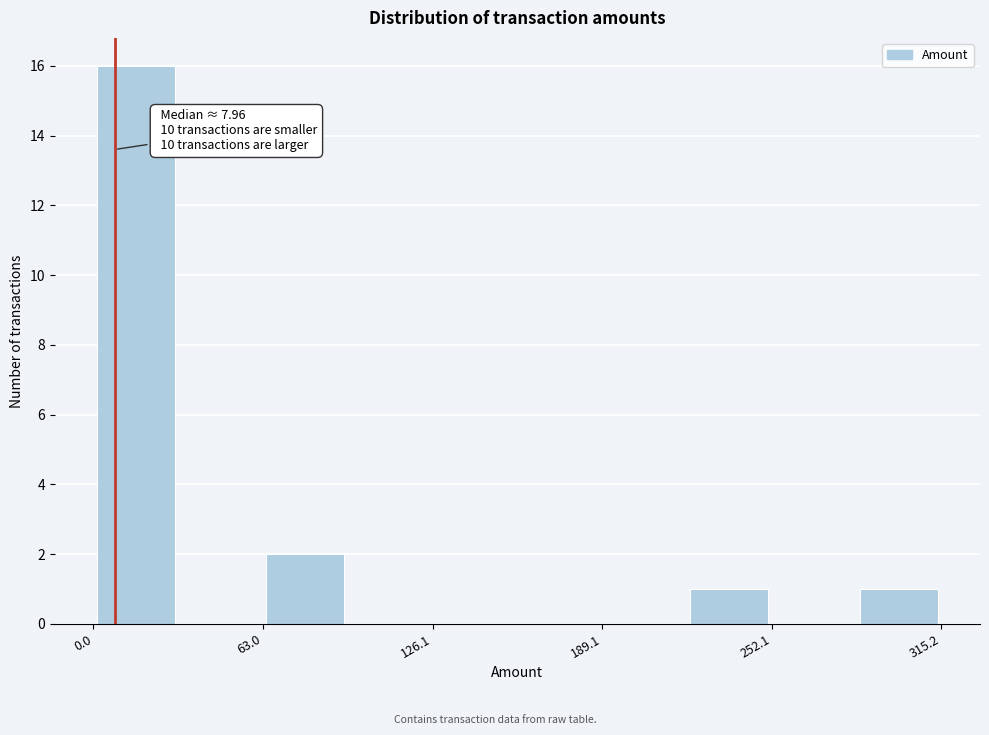

Read against the x-axis, roughly where is the centre of the tallest bar?

20